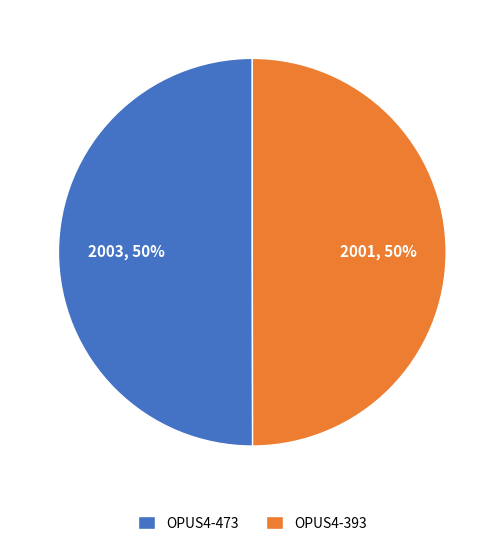

Is it true that OPUS4-473 is 38% of the pie?

False